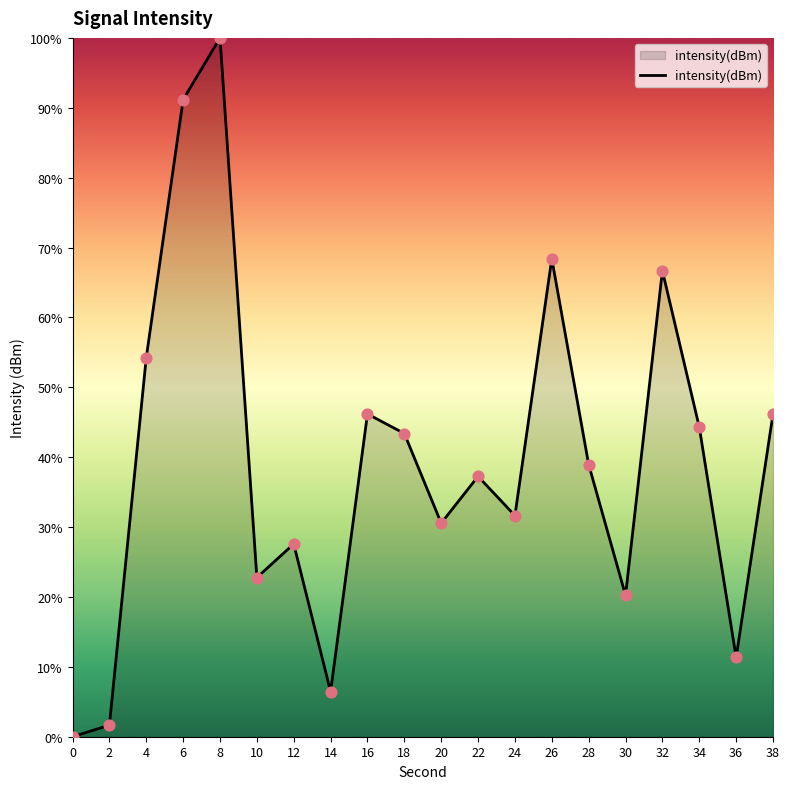

Which has a higher value, 0 or 2?

2